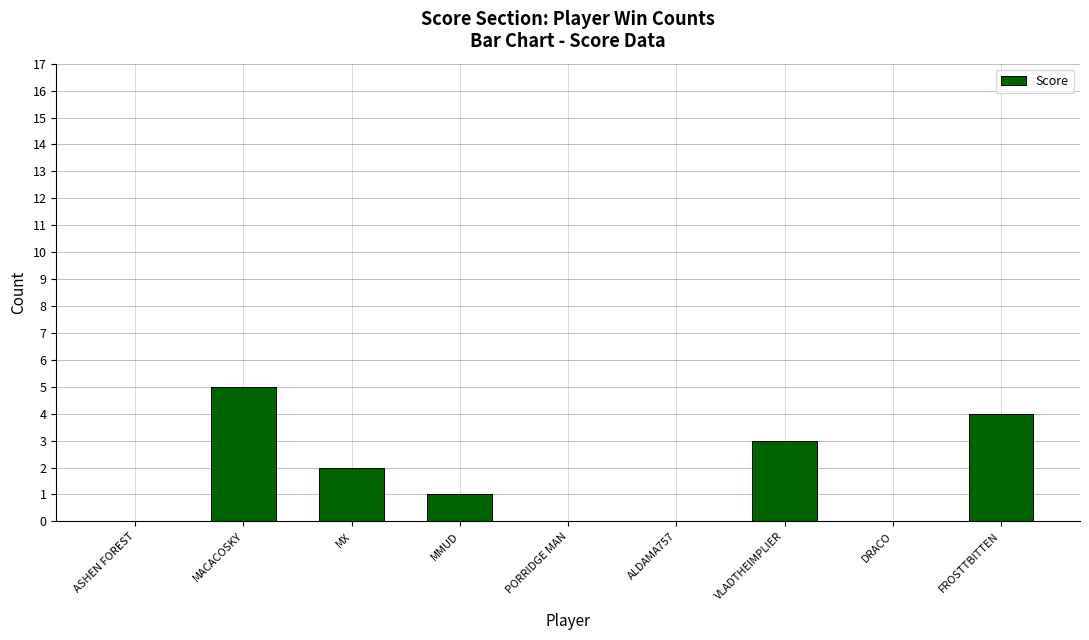

Read the value at VLADTHEIMPLIER.

3